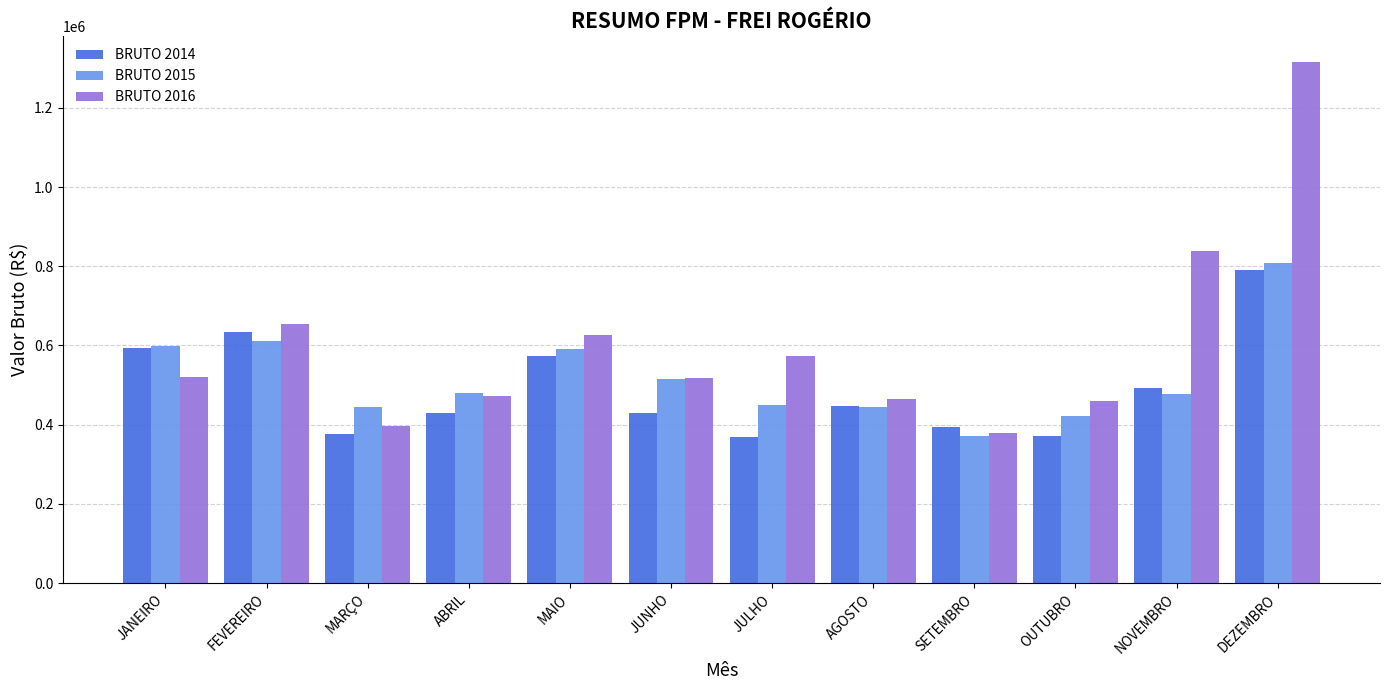

What is the average value of the BRUTO 2014 series?

492042.6